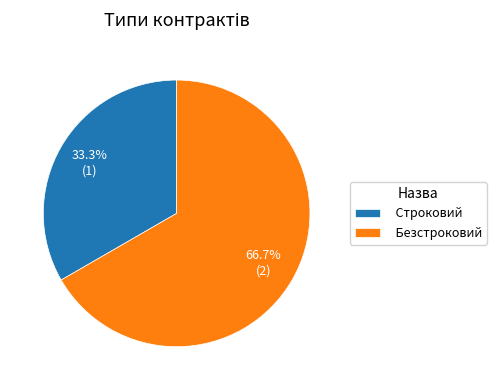

Is it true that Строковий is 27% of the pie?

False